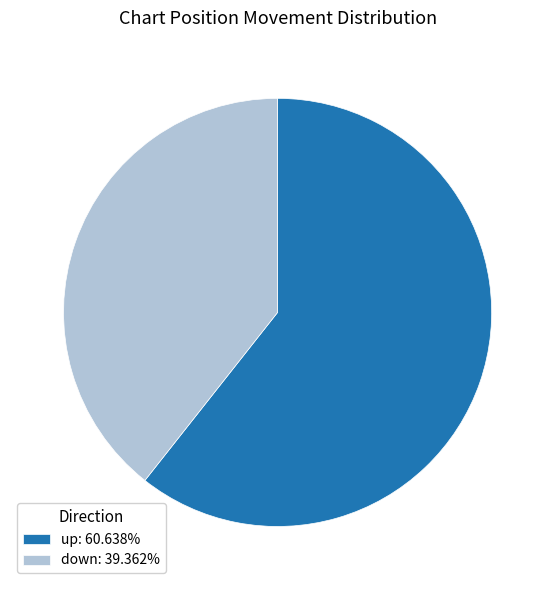

Between up and down, which is larger?

up